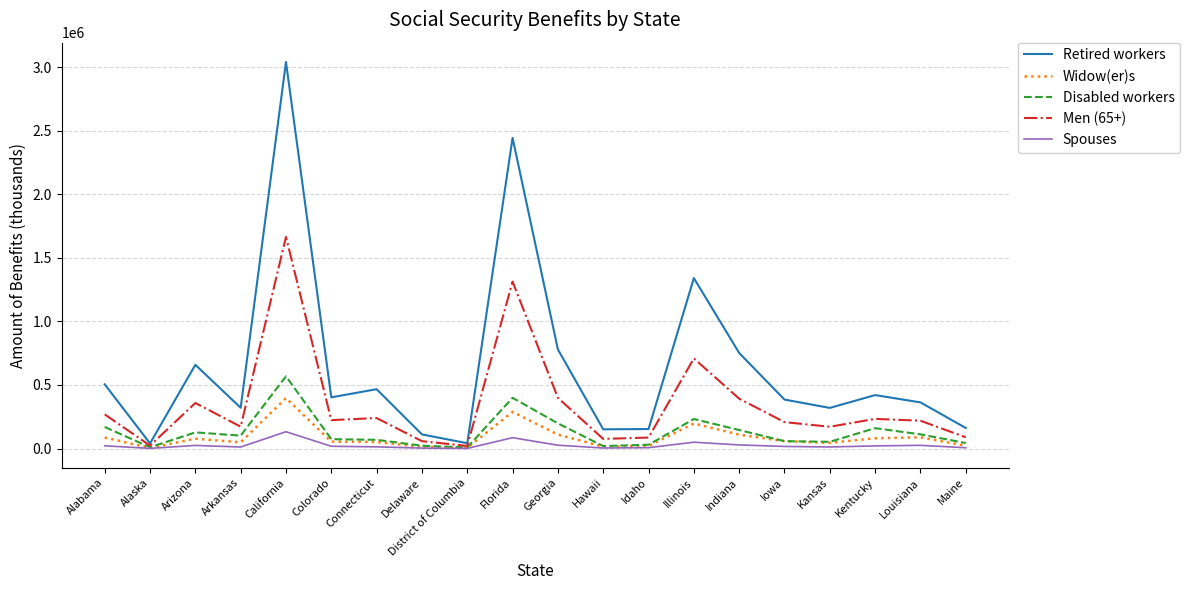

Which series has the largest total across all categories?

Retired workers